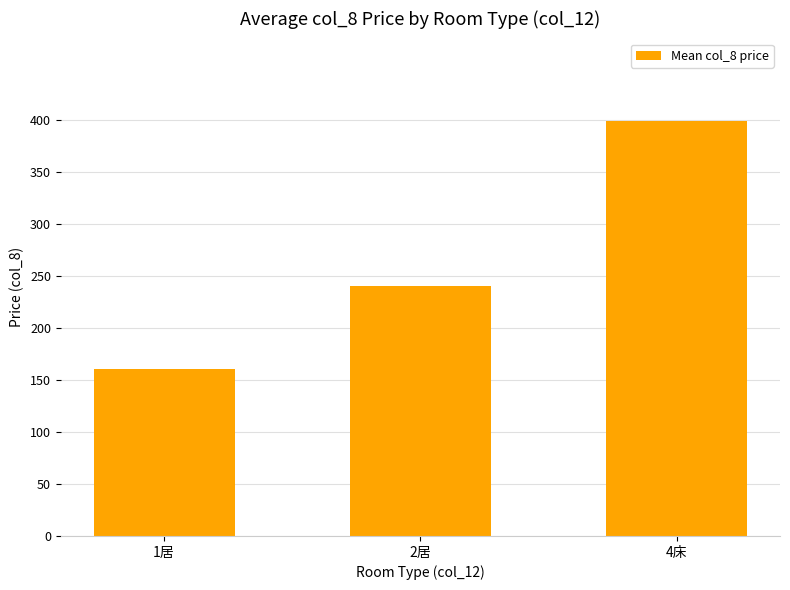

Rank the categories by value from lowest to highest.

1居, 2居, 4床